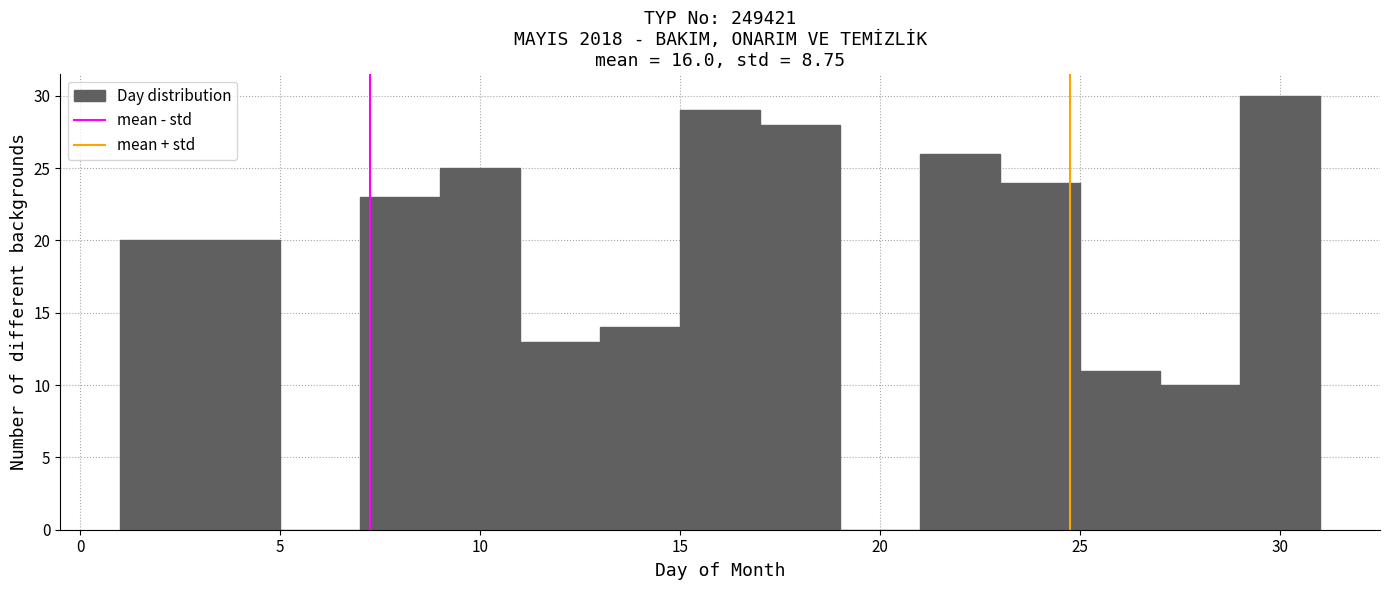

How tall is the bar that spans 7 to 9 on the x-axis? The values are not printed on the chart, so give them approximately, as read against the axis.

23